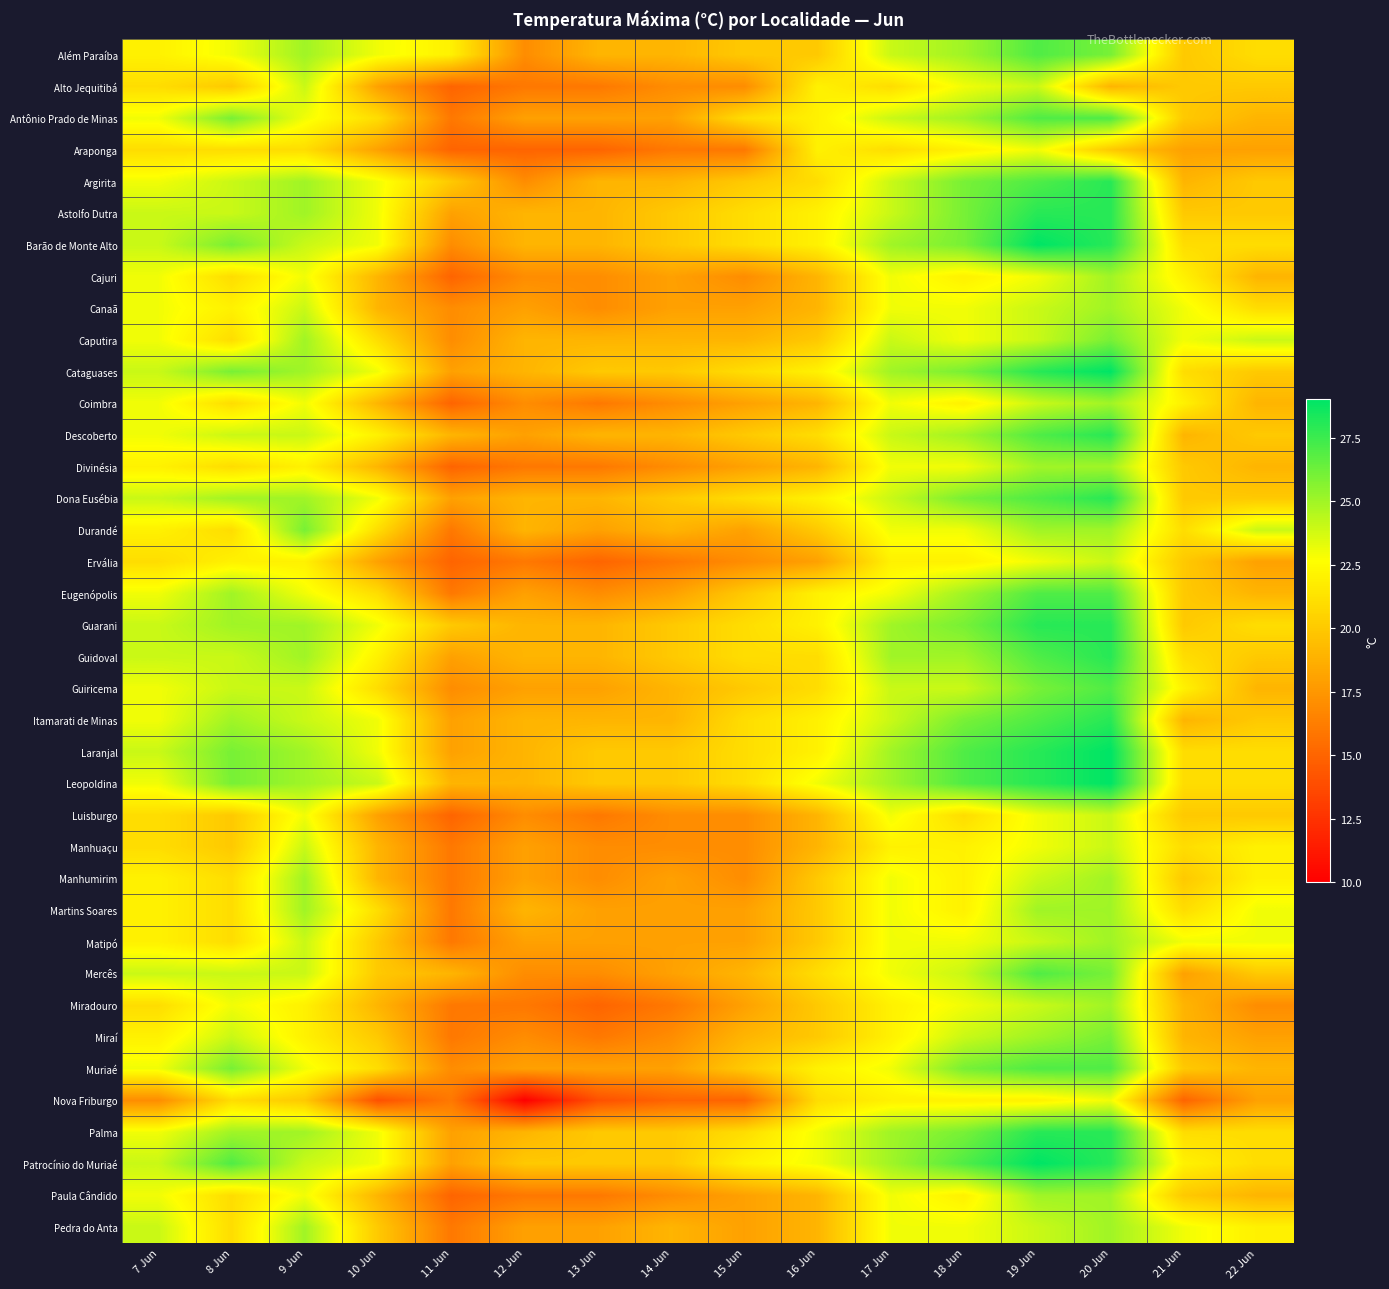

Rank the series by their maximum value, from highest to lowest.

Barão de Monte Alto, Cataguases, Laranjal, Leopoldina, Patrocínio do Muriaé, Argirita, Astolfo Dutra, Descoberto, Dona Eusébia, Guarani, Guidoval, Itamarati de Minas, Palma, Além Paraíba, Antônio Prado de Minas, Eugenópolis, Guiricema, Mercês, Muriaé, Caputira, Durandé, Miraí, Cajuri, Canaã, Coimbra, Divinésia, Manhumirim, Martins Soares, Matipó, Miradouro, Paula Cândido, Pedra do Anta, Alto Jequitibá, Ervália, Luisburgo, Manhuaçu, Araponga, Nova Friburgo